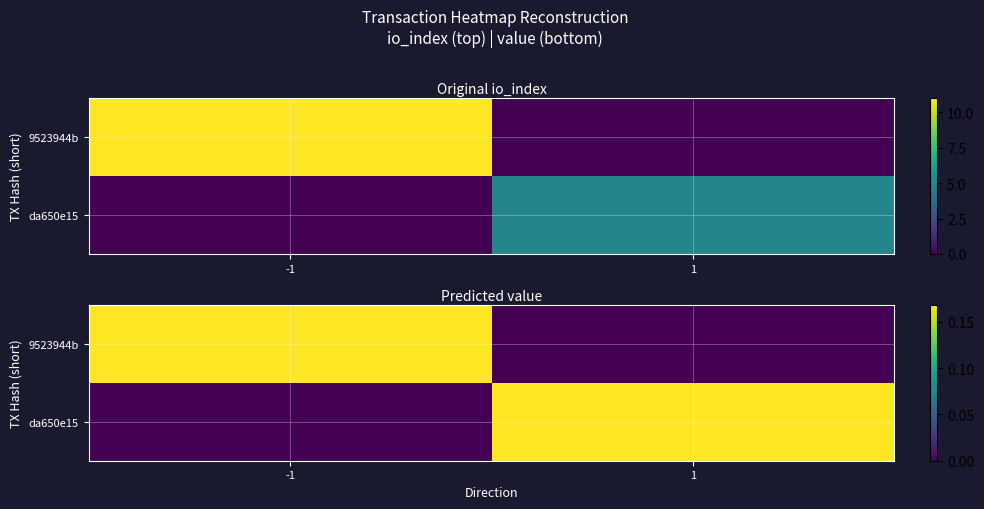

What is the maximum value shown in the chart?

0.2